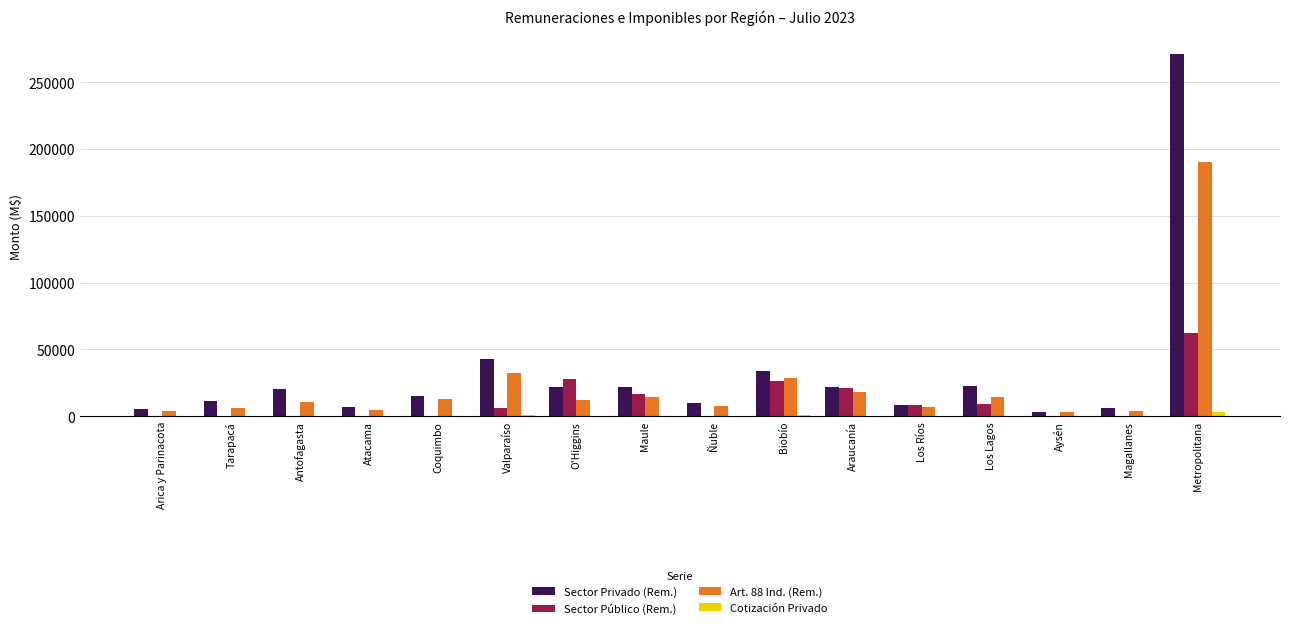

Count the number of data series in this chart.

4